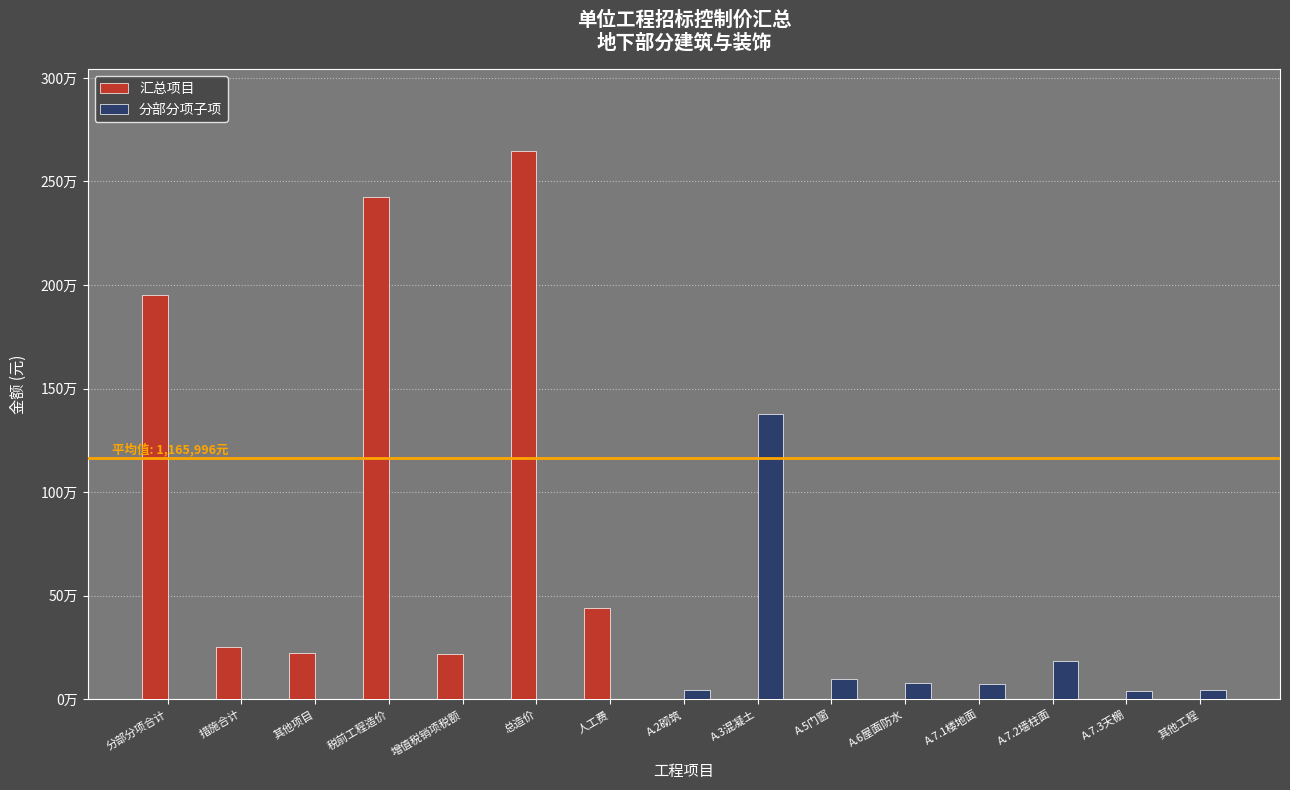

At which category does the chart reach its peak across all series?

总造价